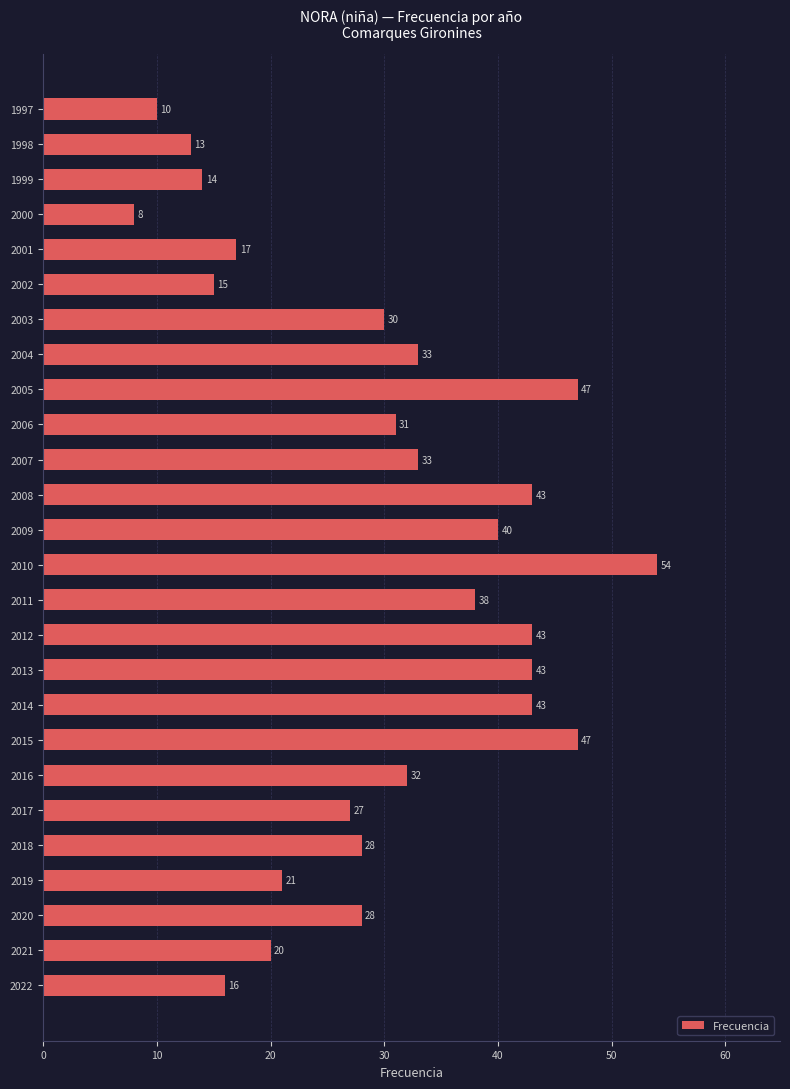

At which label is the value closest to 31?

2006